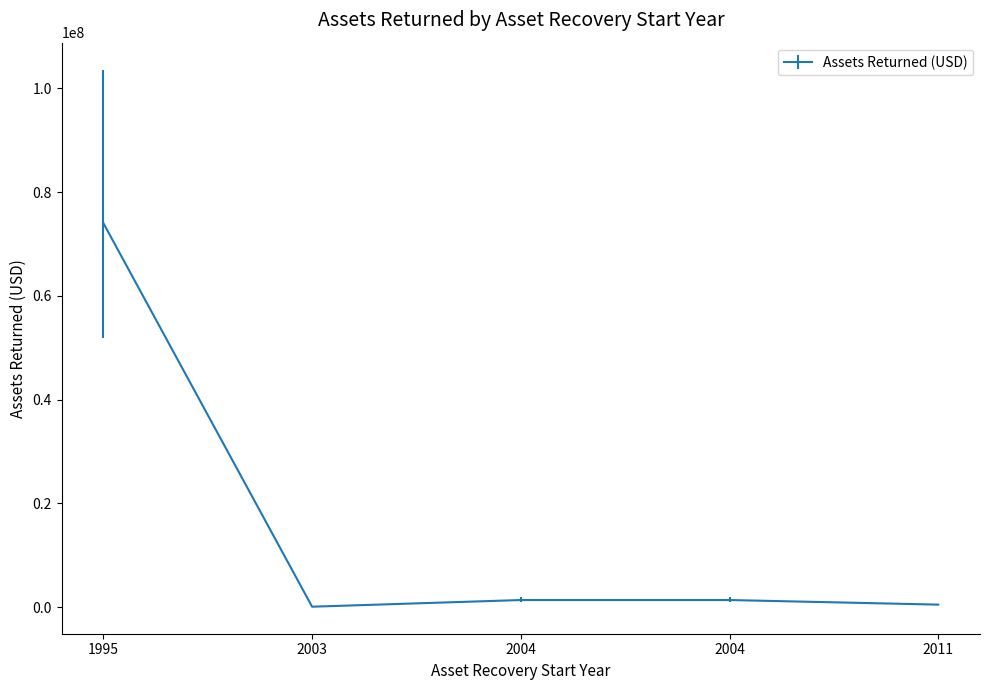

Where is the first local minimum?

2003